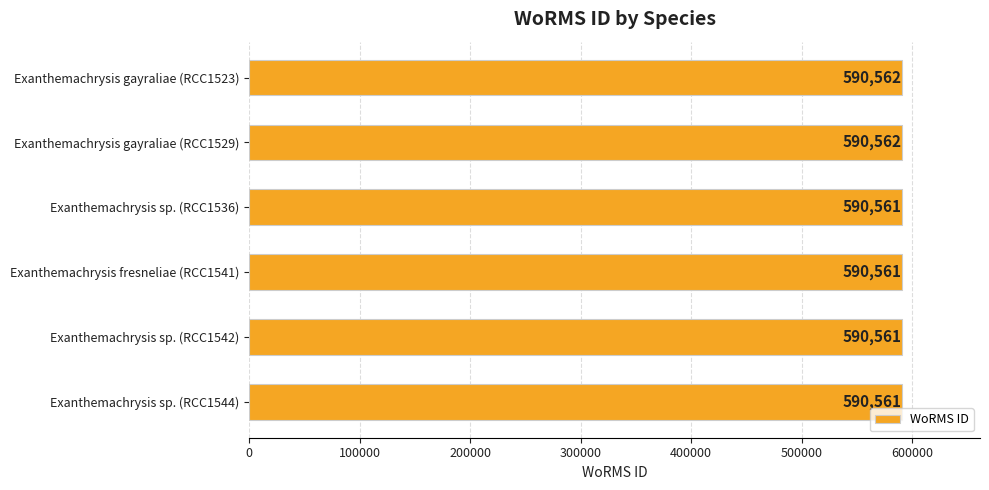

What is the maximum value shown in the chart?

590562